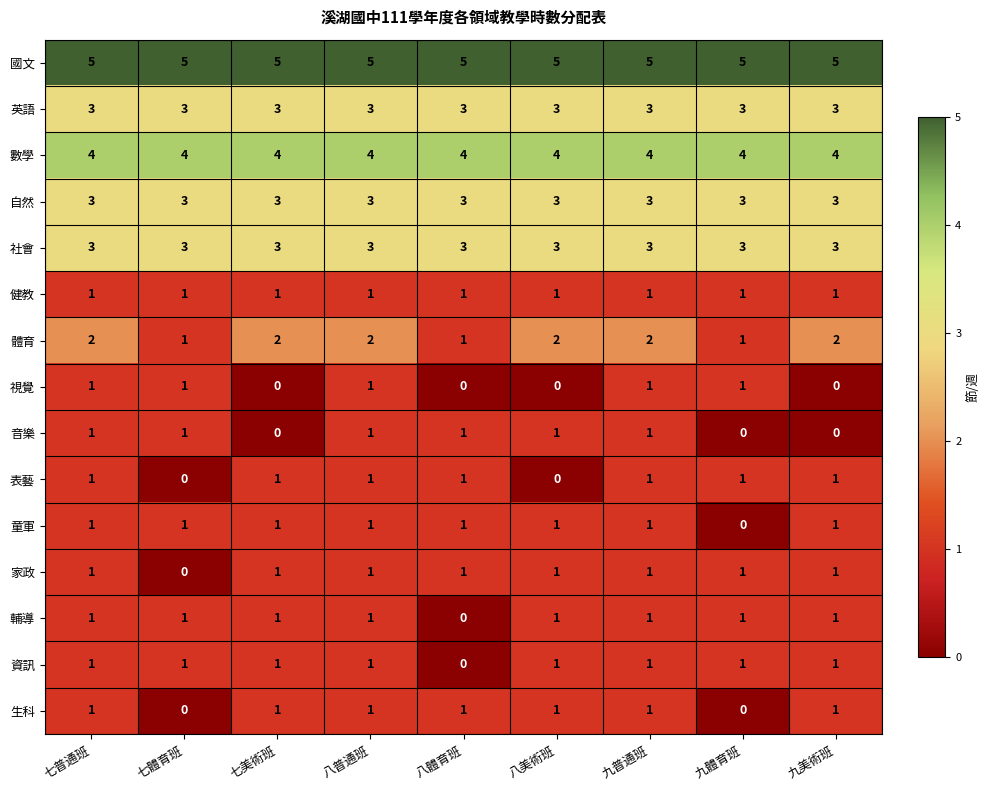

What is the difference between the highest and lowest values at 七普通班?

4